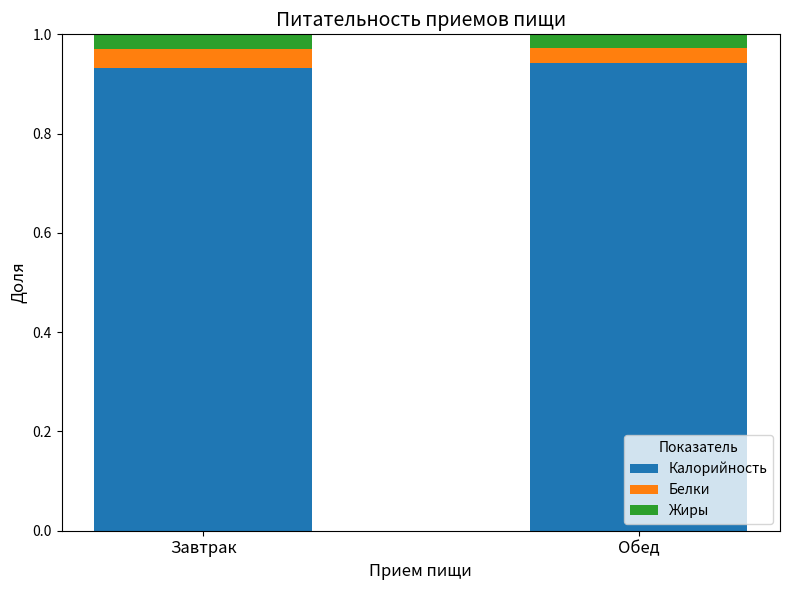

What is the total value across all series at Завтрак?

1.0